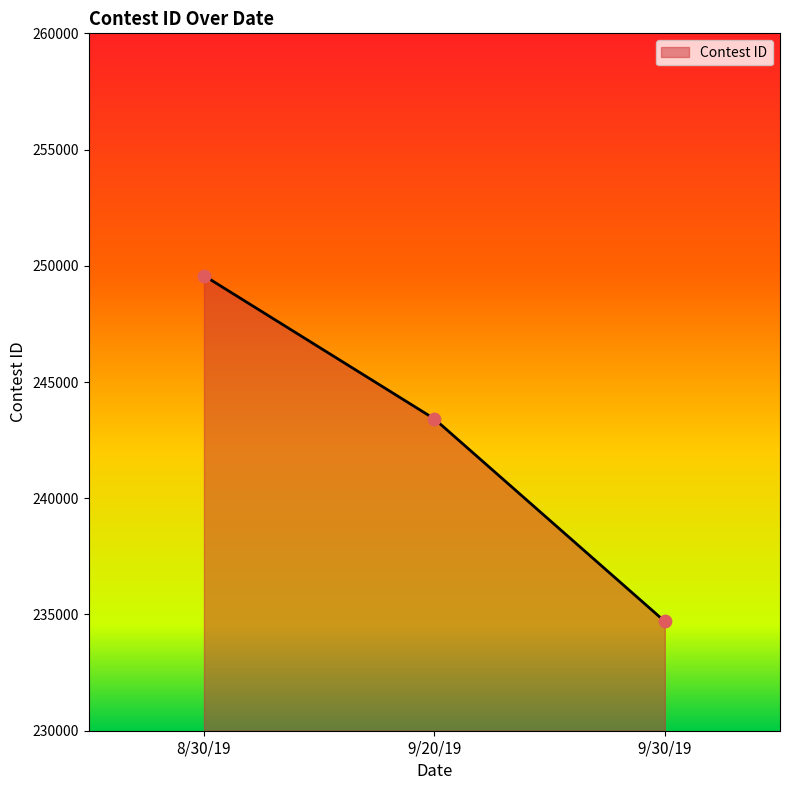

What is the change in value from 8/30/19 to 9/20/19?

-6163